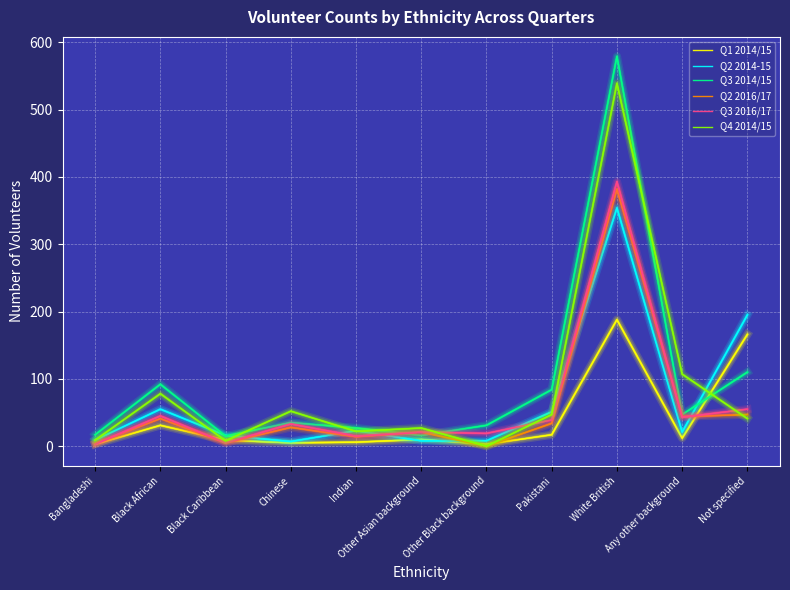

At which category is the sum across all series the highest?

White British